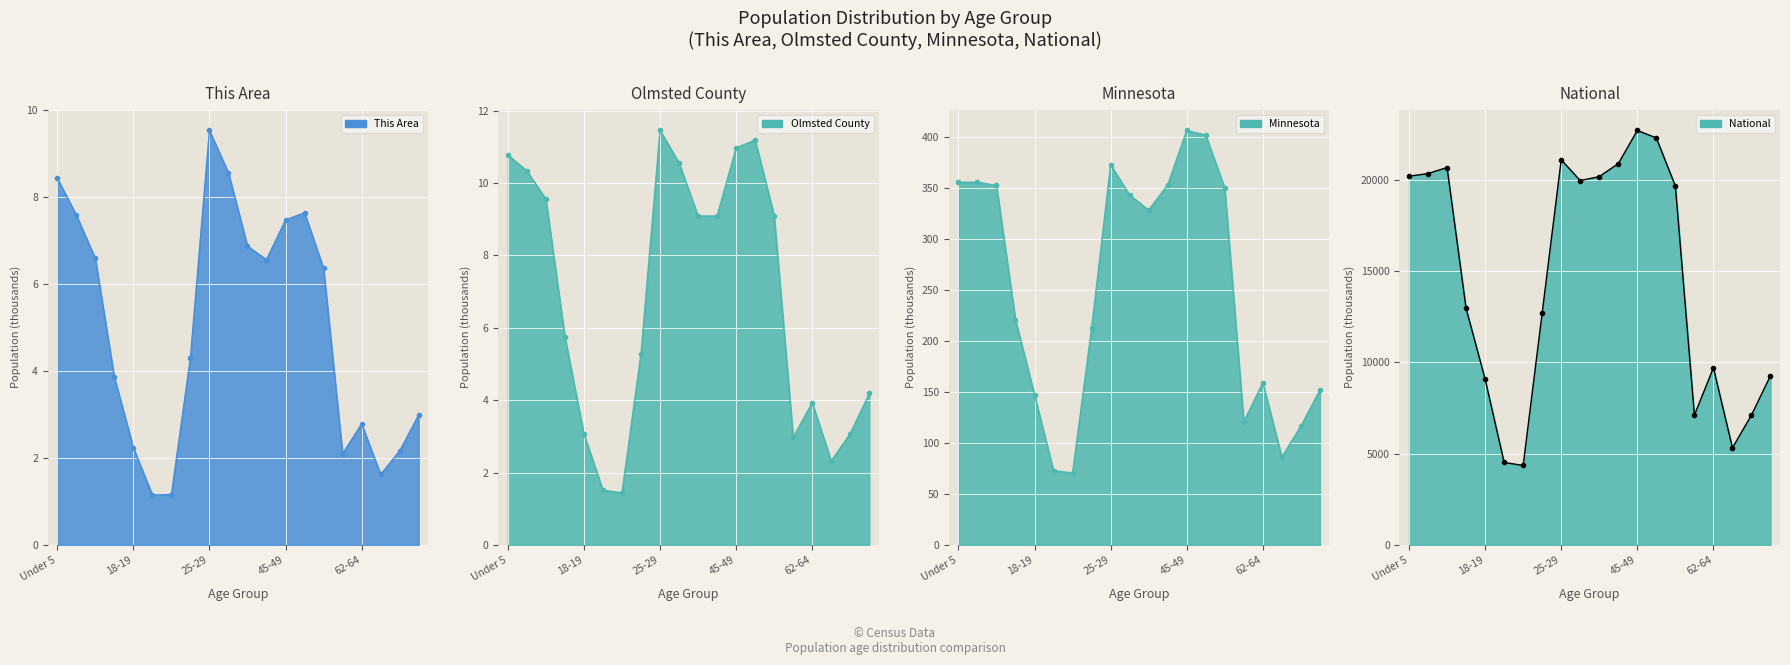

Rank the series at 62-64 from highest to lowest value.

National, Minnesota, Olmsted County, This Area